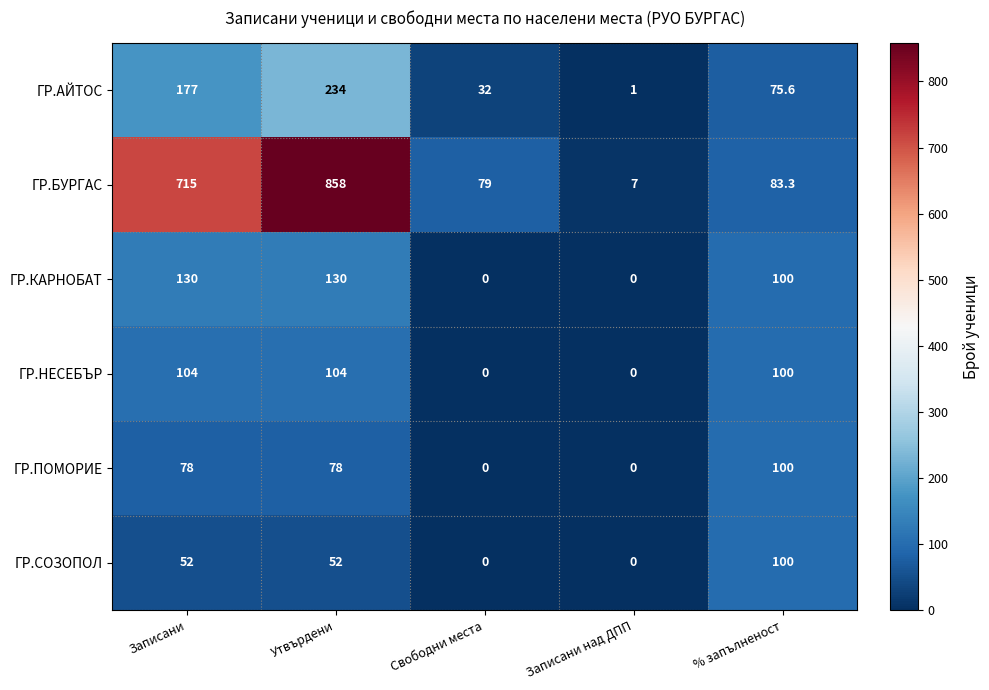

Reading left to right, extract all data points from this chart.

ГР.АЙТОС: 177.0	234.0	32.0	1.0	75.6
ГР.БУРГАС: 715.0	858.0	79.0	7.0	83.3
ГР.КАРНОБАТ: 130.0	130.0	0.0	0.0	100.0
ГР.НЕСЕБЪР: 104.0	104.0	0.0	0.0	100.0
ГР.ПОМОРИЕ: 78.0	78.0	0.0	0.0	100.0
ГР.СОЗОПОЛ: 52.0	52.0	0.0	0.0	100.0